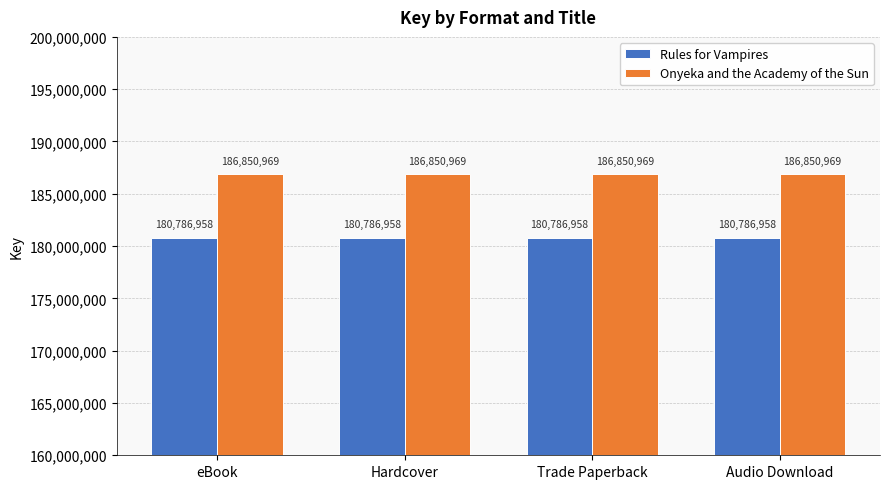

At how many categories does at least one series exceed 186839467?

4